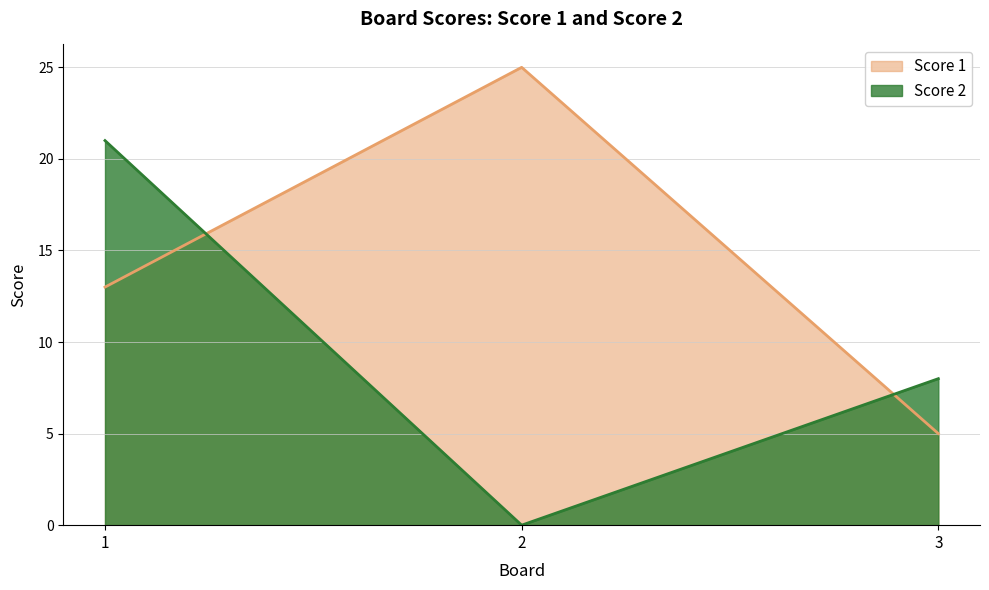

Rank the series at 3 from highest to lowest value.

Score 2, Score 1